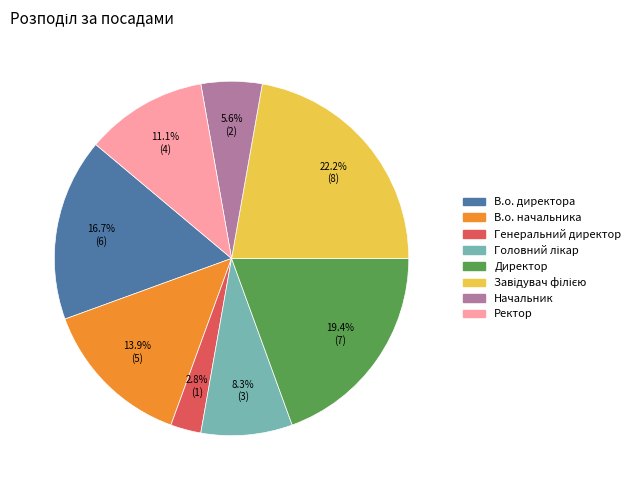

What percentage do Директор and Начальник together represent?

25.0%